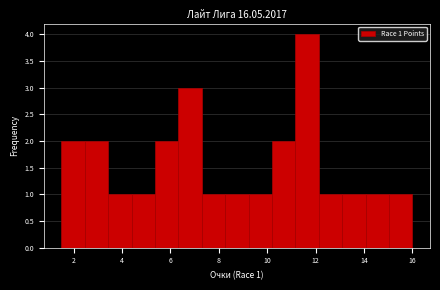

Which range on the x-axis has the tallest bar?

11.2 to 12.2